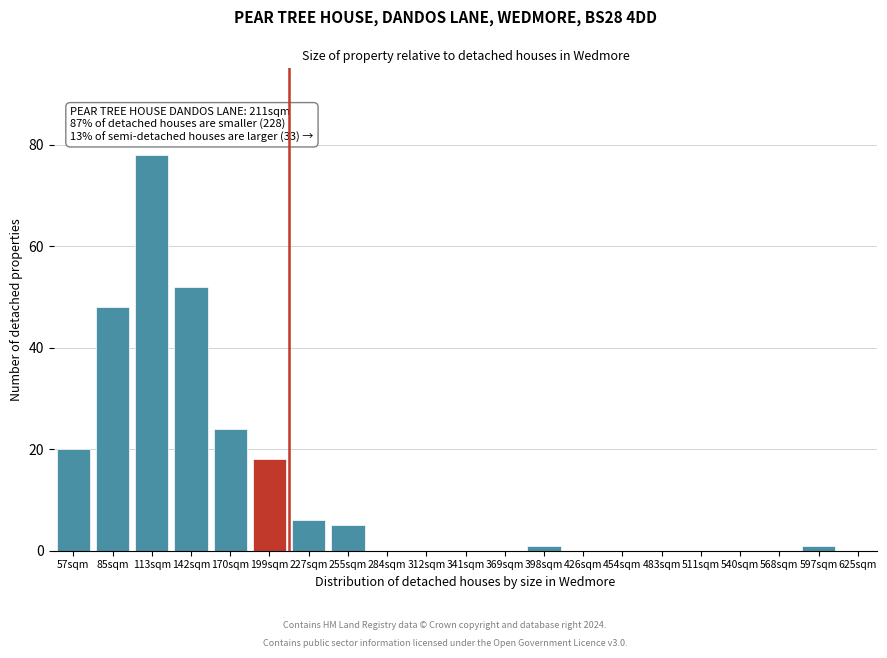

Reading left to right, what are all the values shown in this chart?

57sqm=20	85sqm=48	113sqm=78	142sqm=52	170sqm=24	199sqm=18	227sqm=6	255sqm=5	284sqm=0	312sqm=0	341sqm=0	369sqm=0	398sqm=1	426sqm=0	454sqm=0	483sqm=0	511sqm=0	540sqm=0	568sqm=0	597sqm=1